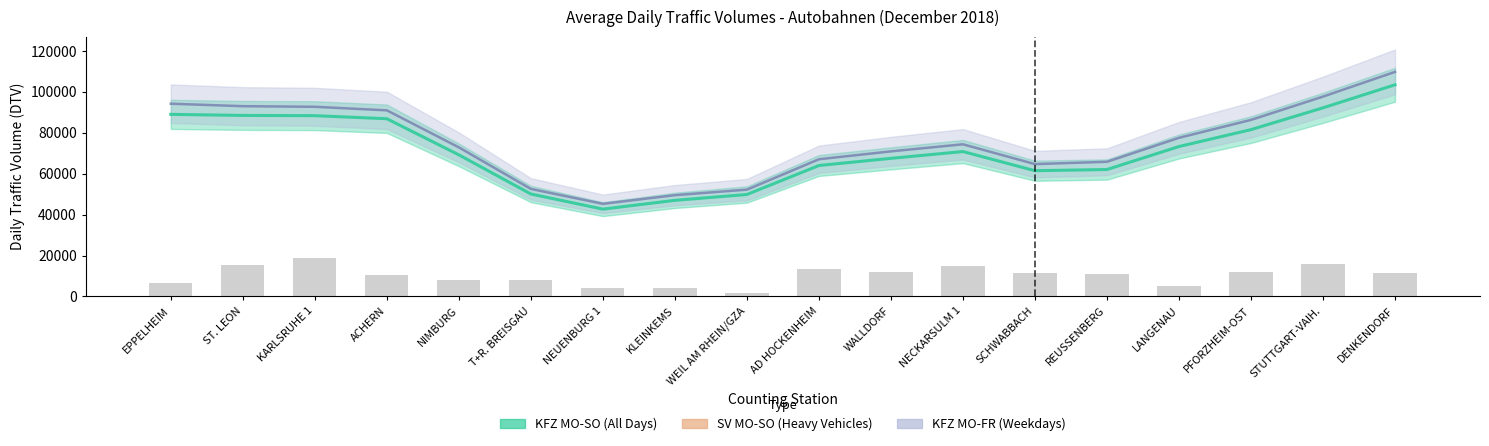

What is the label of the 9th bar from the right?

AD HOCKENHEIM